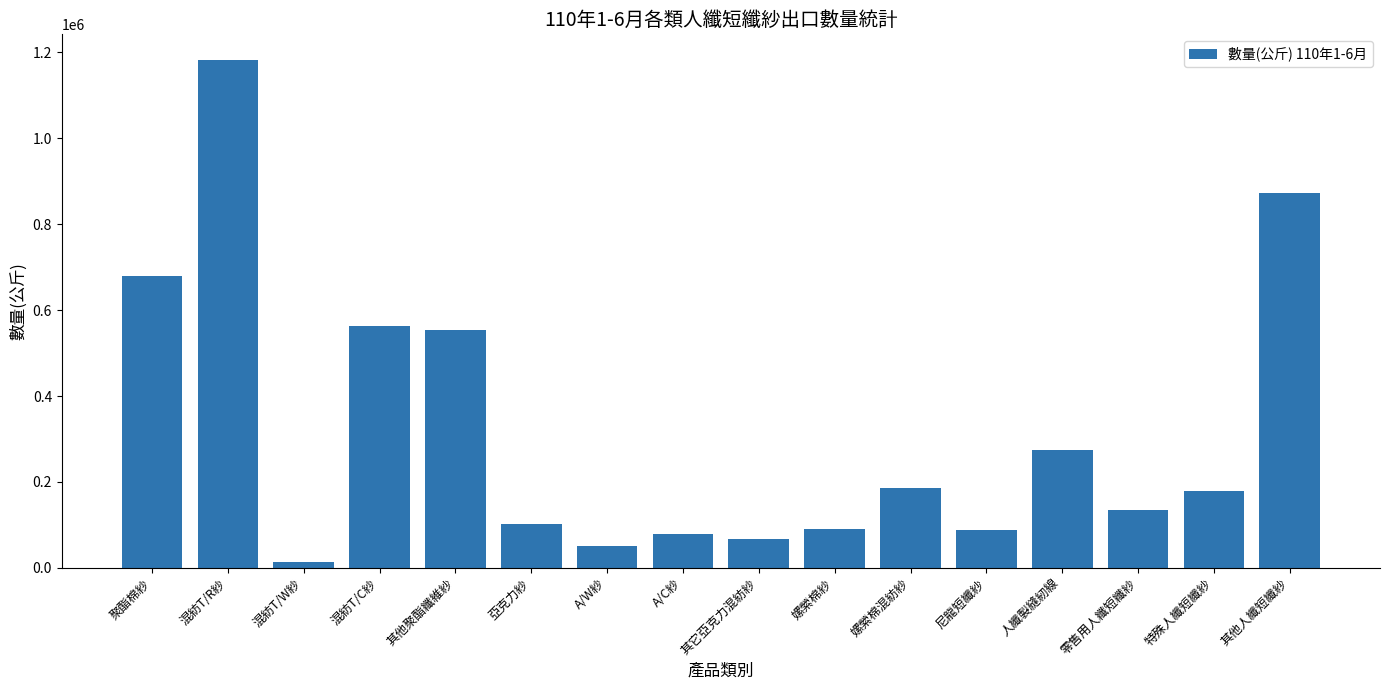

Between 聚酯棉紗 and 嫘縈棉紗, which is larger?

聚酯棉紗